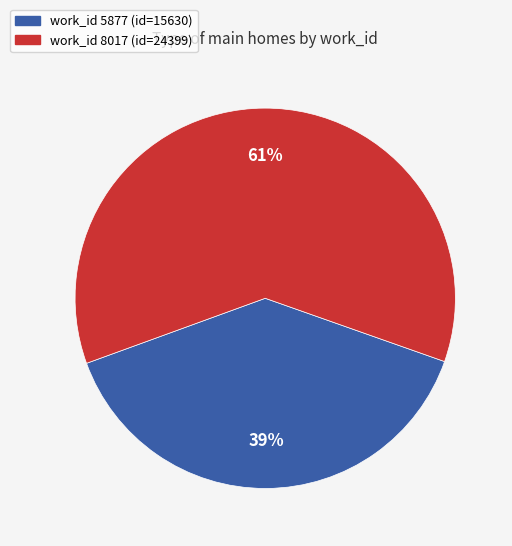

How many slices are in this pie chart?

2